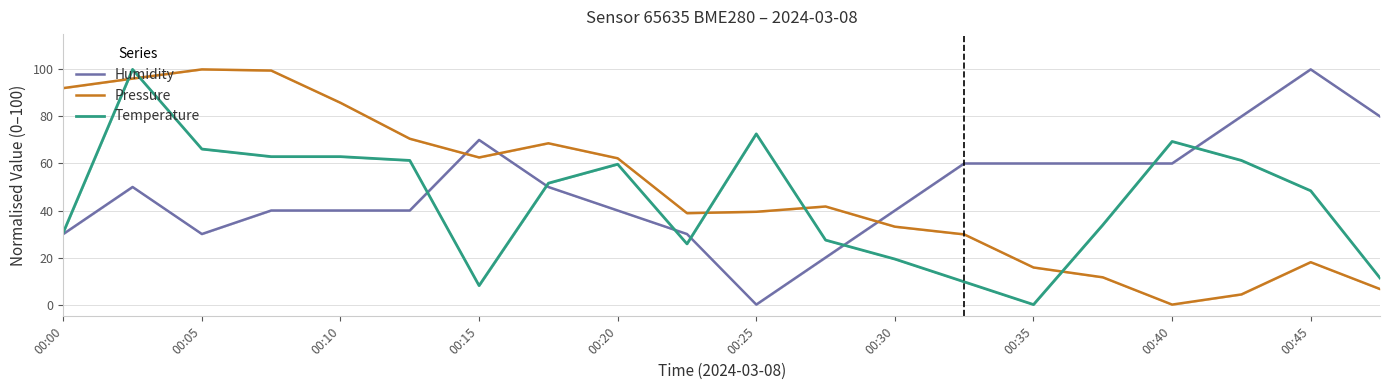

How many positive values does the Temperature series have?

19